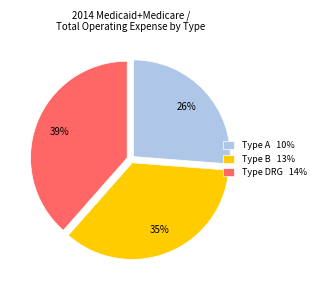

Rank the categories by value from lowest to highest.

Type A 10%, Type B 13%, Type DRG 14%